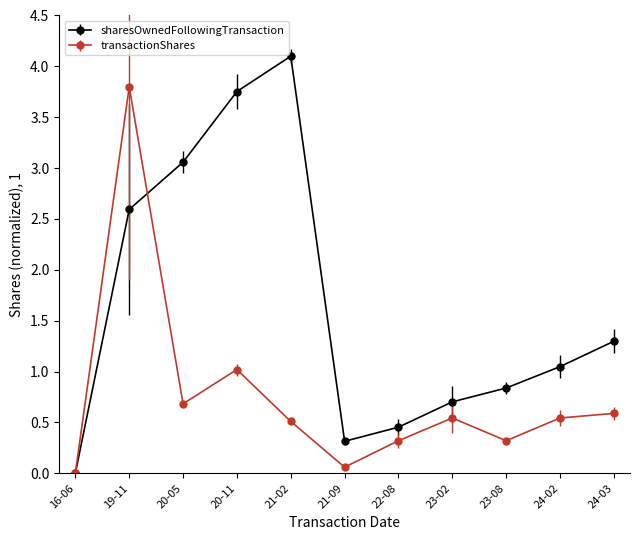

Which category has the highest value across all series?

21-02